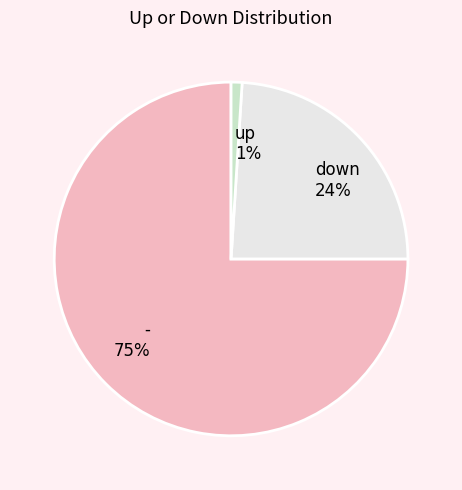

To the nearest percent, what is the difference between the up and down slice percentages?

23%